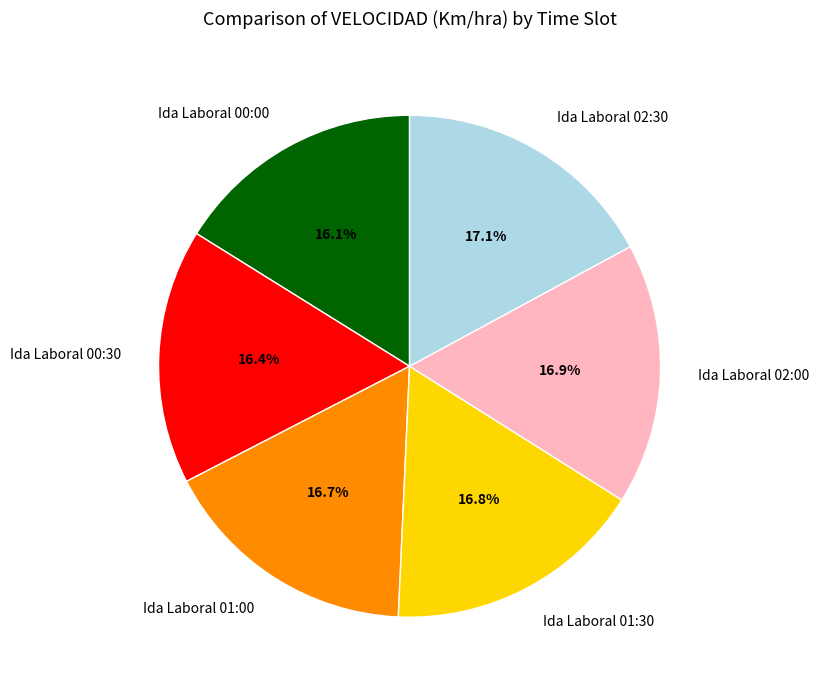

Is there any slice that represents more than half of the pie?

No